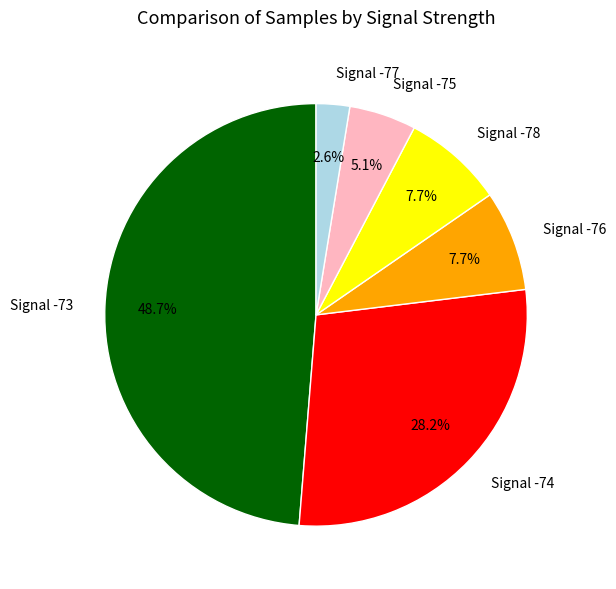

How much of the chart is everything except Signal -76?

92.3%